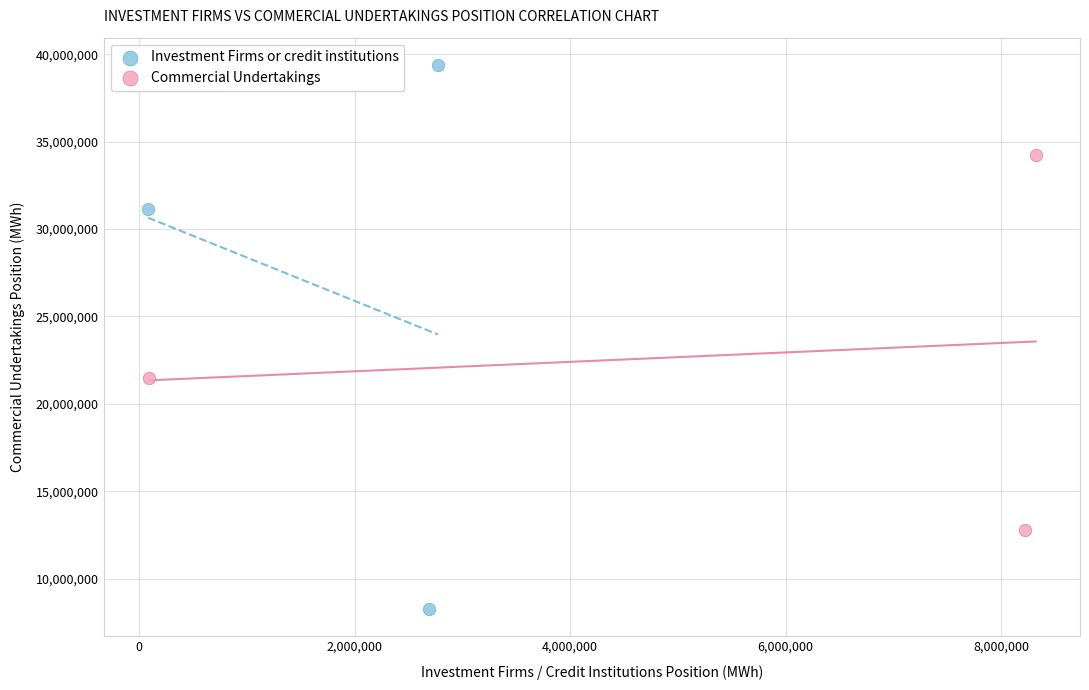

What are all the series names shown in the legend?

Investment Firms or credit institutions, Commercial Undertakings